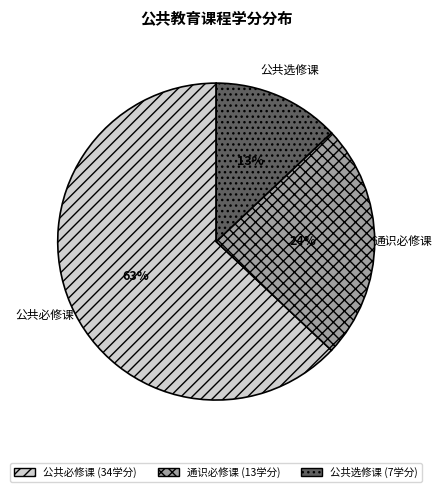

To the nearest percent, what is the combined percentage of 公共必修课 and 通识必修课?

87%